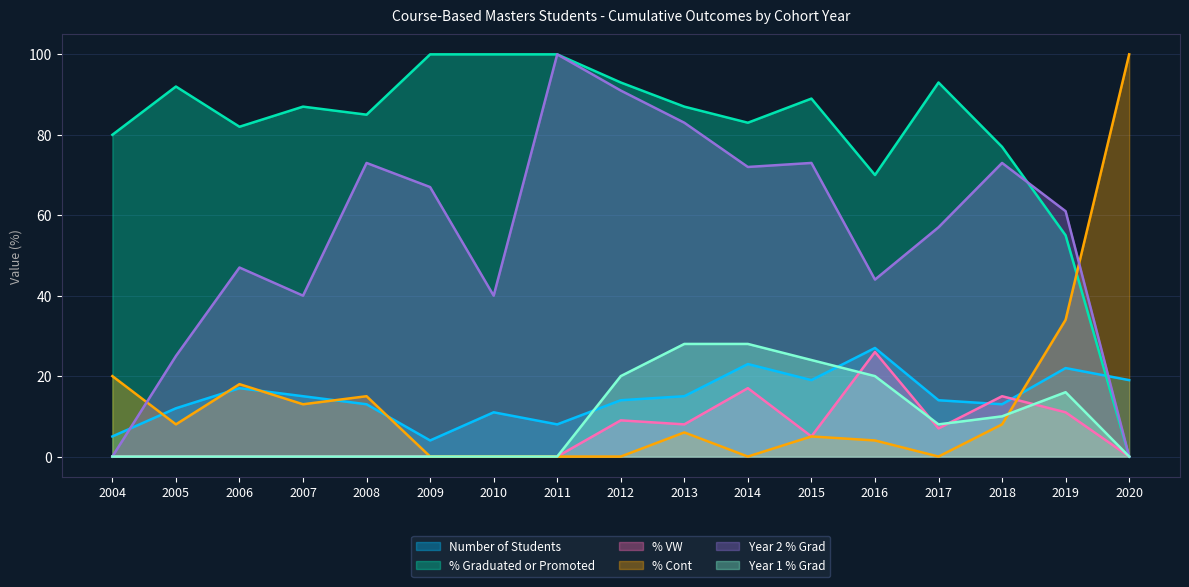

At 2012, list the series in order from largest to smallest.

% Graduated or Promoted, Year 2 % Grad, Year 1 % Grad, Number of Students, % VW, % Cont